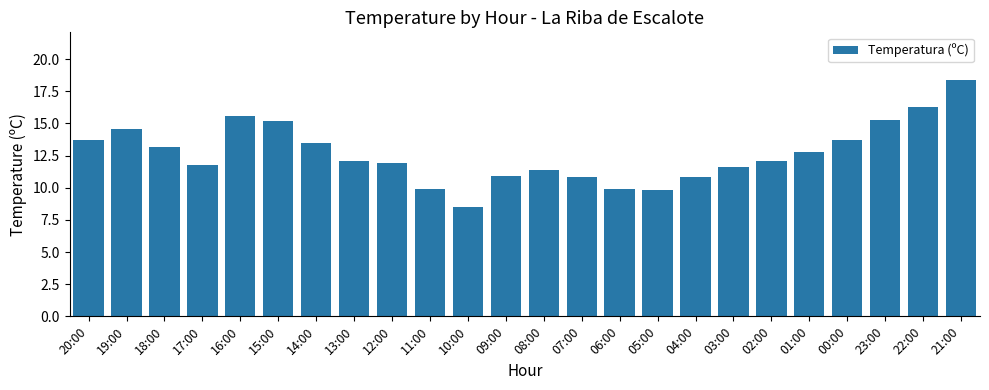

At which category does the chart reach its peak across all series?

21:00